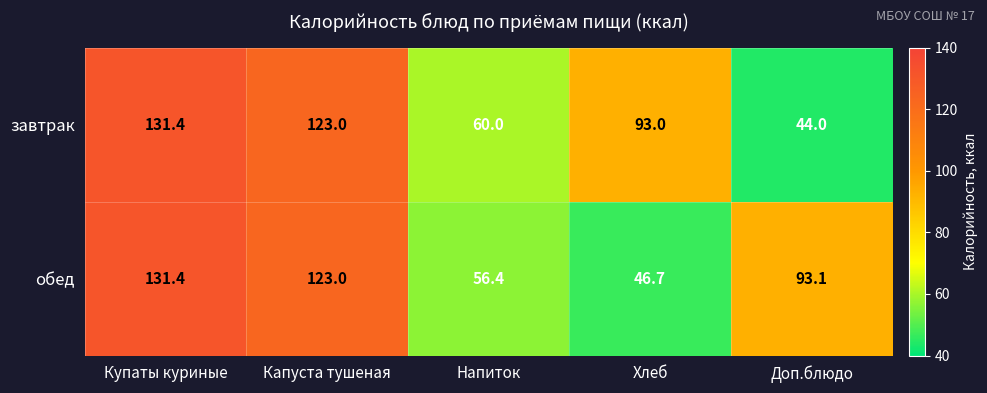

Reading left to right, what are all the values shown in this chart?

завтрак: 131.4	123.0	60.0	93.0	44.0
обед: 131.4	123.0	56.4	46.7	93.1